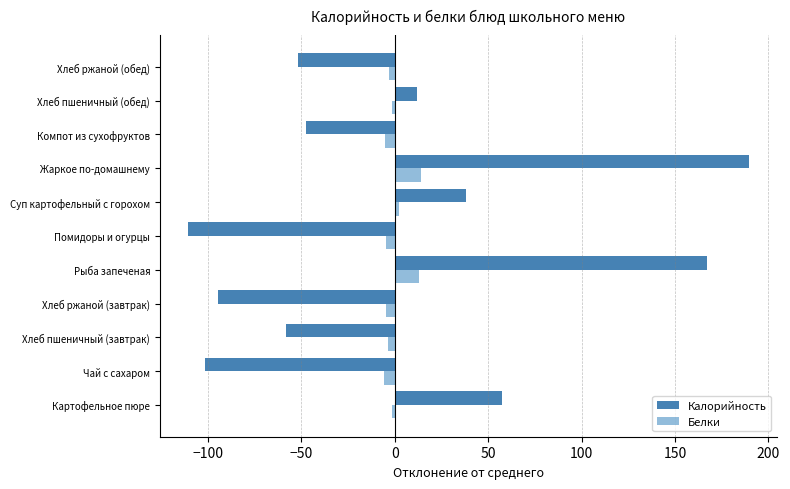

What is the difference between the maximum and second lowest values in the Калорийность series?

291.2